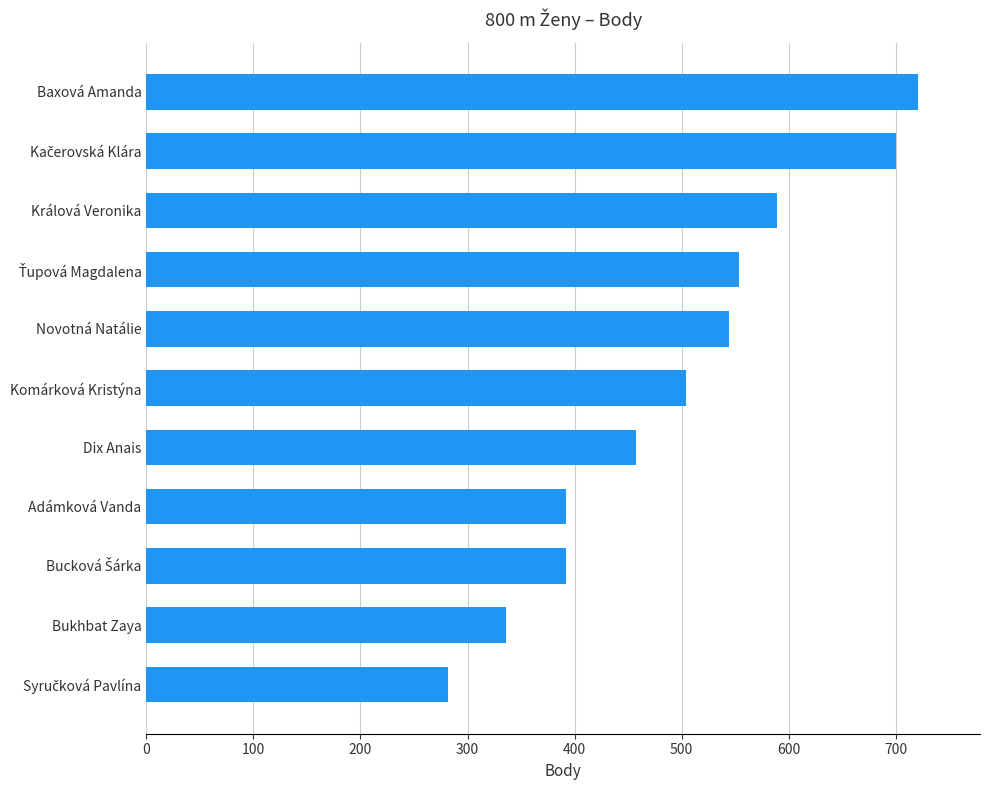

True or false: the data shows 176 at Novotná Natálie.

False